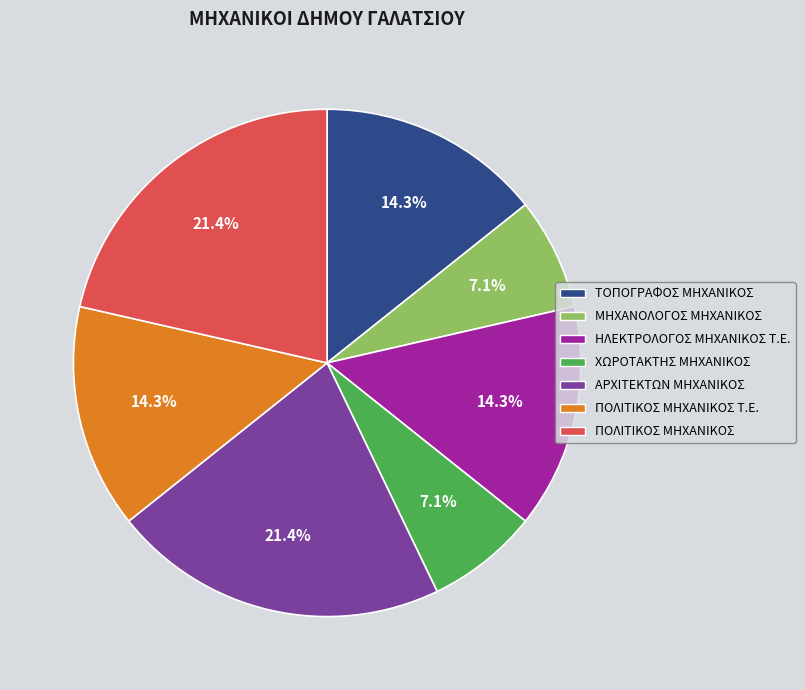

To the nearest percent, what percentage of the pie is ΠΟΛΙΤΙΚΟΣ ΜΗΧΑΝΙΚΟΣ?

21%